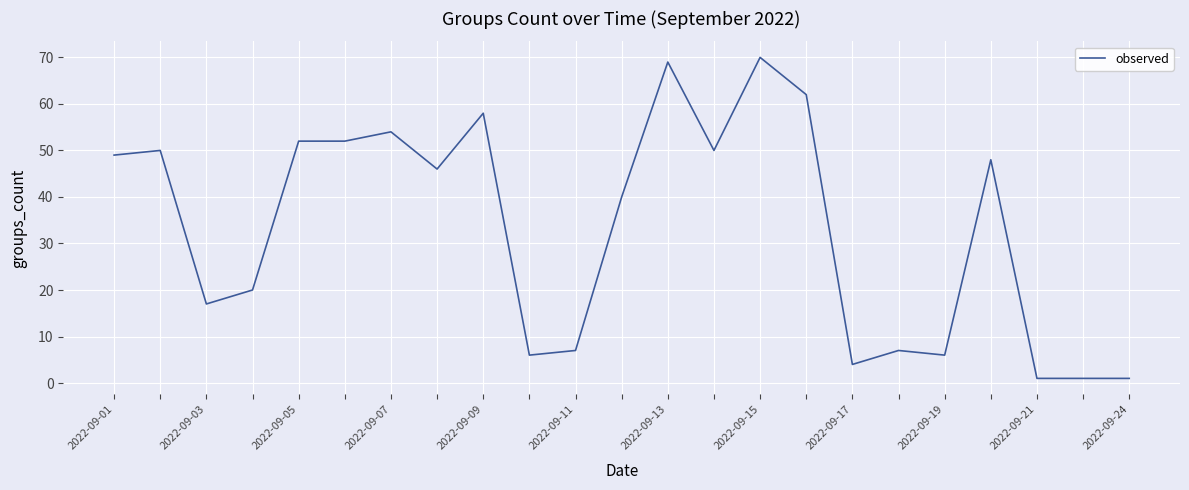

What is the greatest value displayed?

70